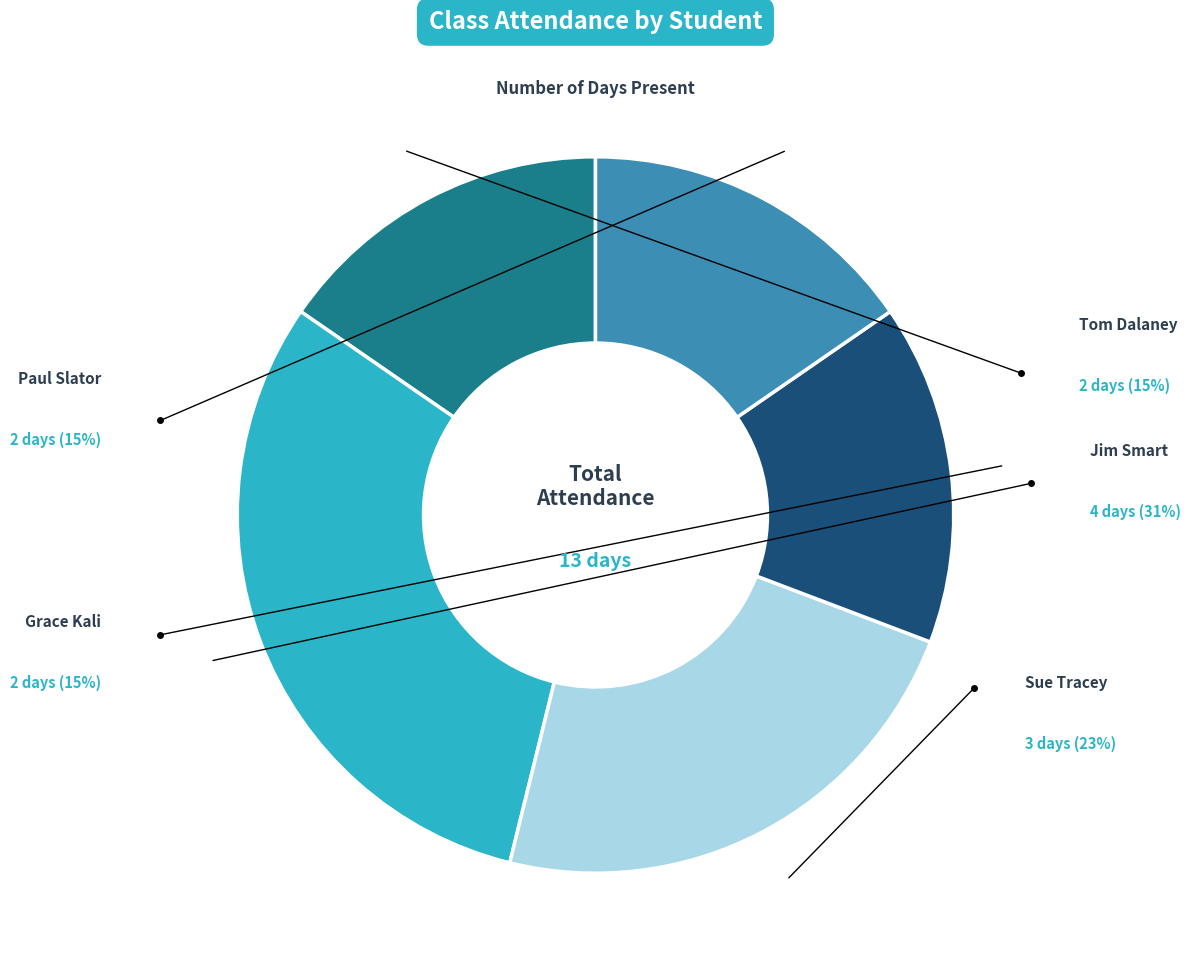

Does any single category account for the majority?

No